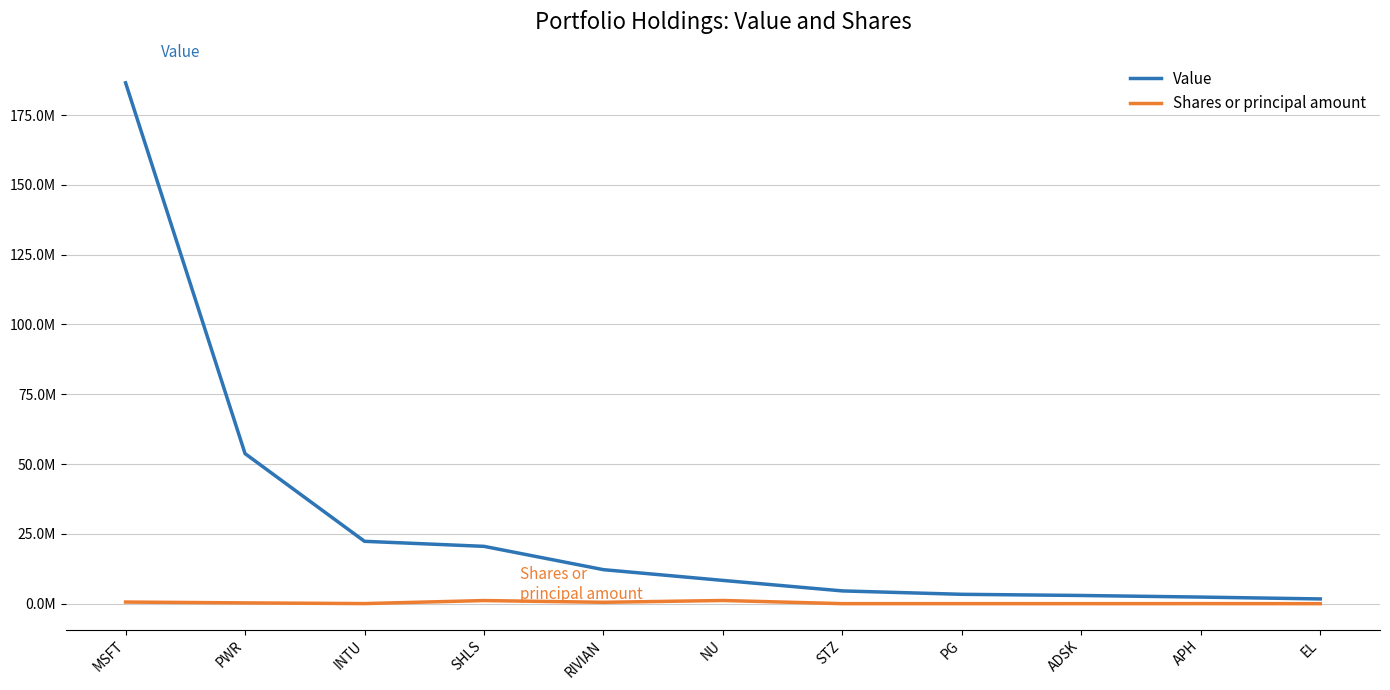

Rank the series by their maximum value, from highest to lowest.

Value, Shares or principal amount